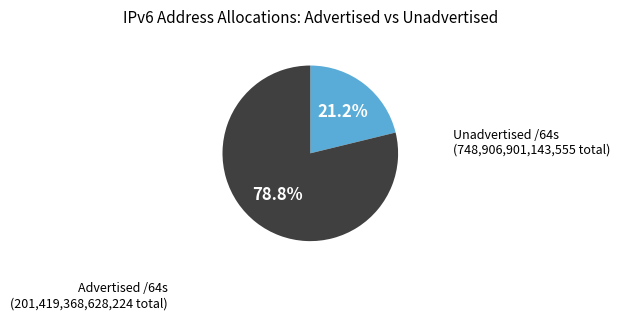

What is the smallest slice in the pie chart?

Advertised /64s